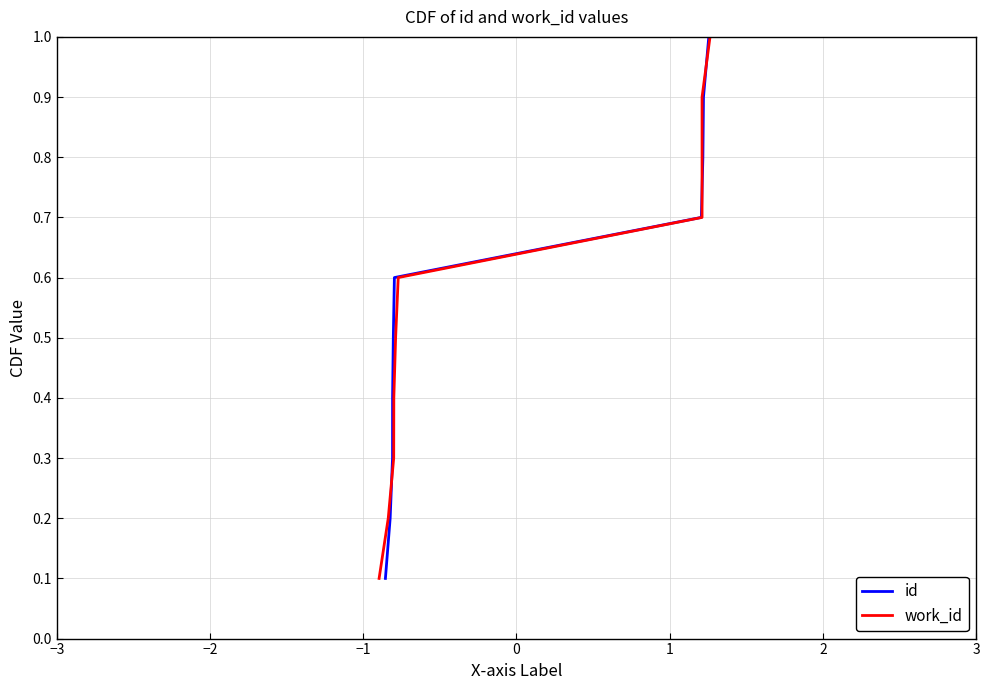

Rank the series by their maximum value, from lowest to highest.

id, work_id